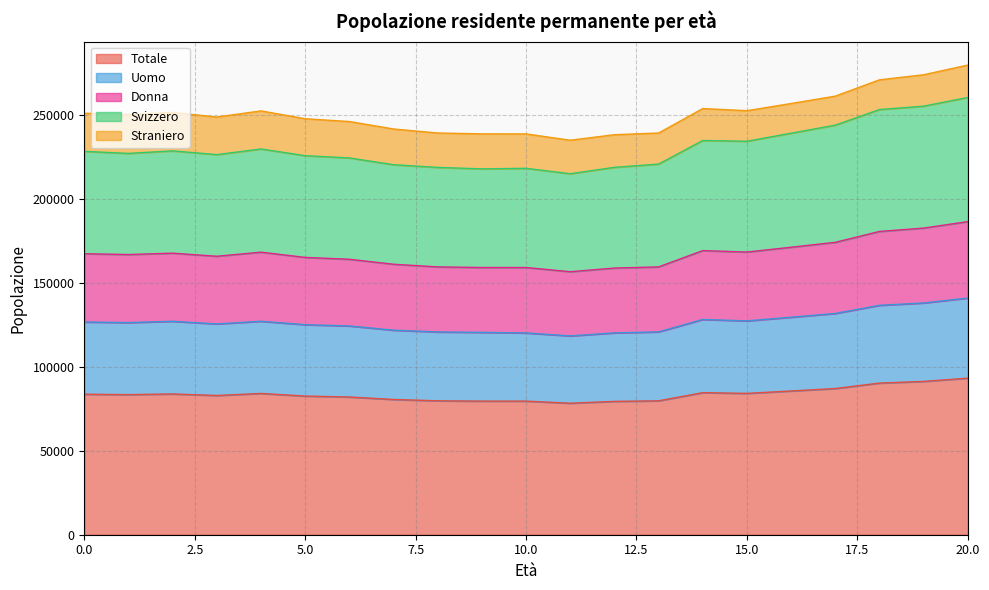

True or false: Totale and Donna cross at least once.

False